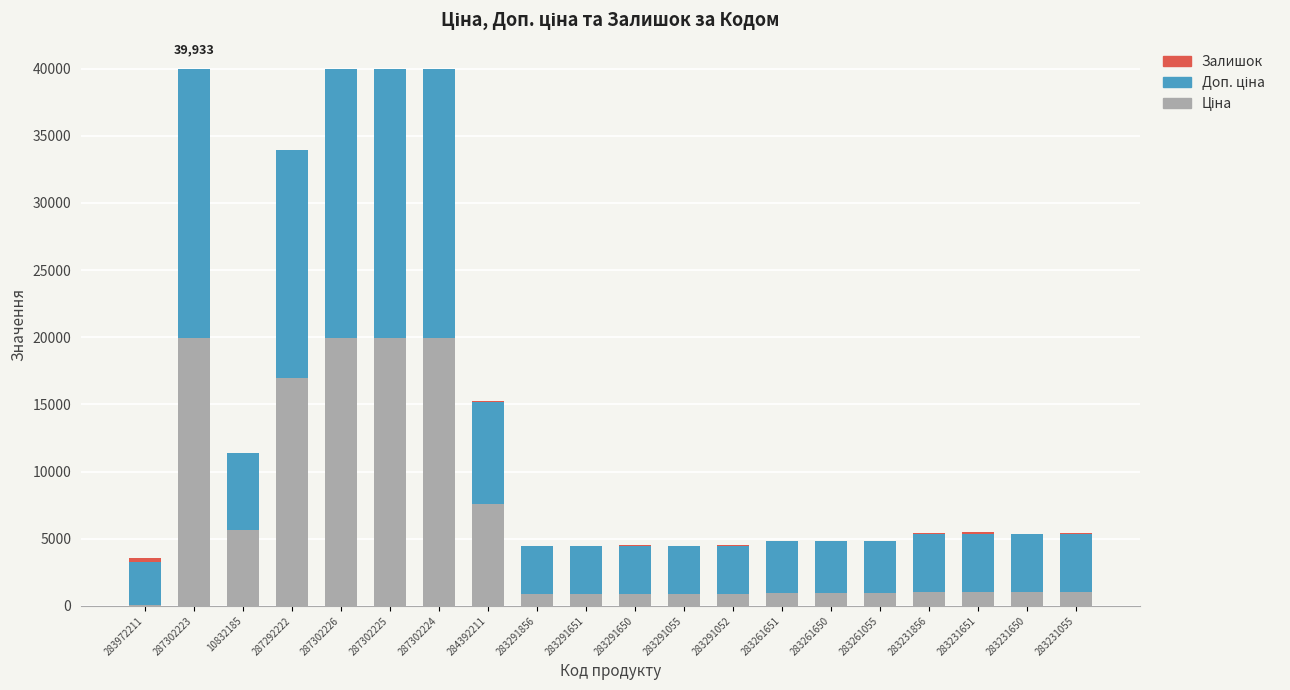

Are the bars horizontal?

No